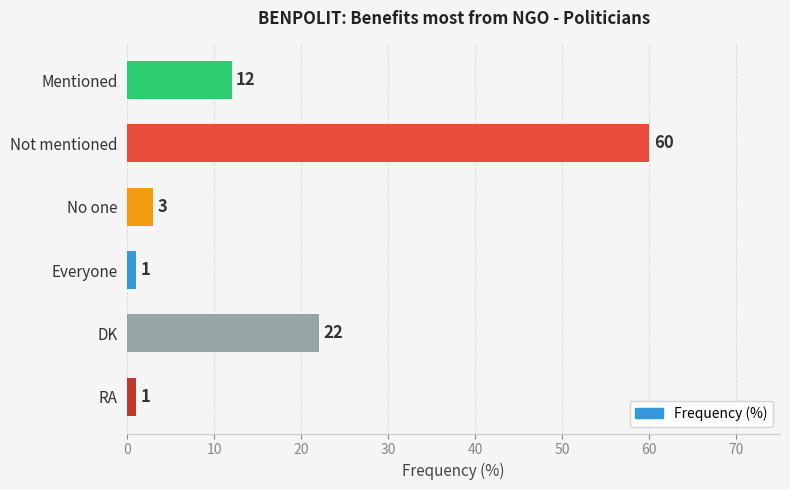

Reading top to bottom, list all the values displayed in this chart.

Mentioned=12	Not mentioned=60	No one=3	Everyone=1	DK=22	RA=1